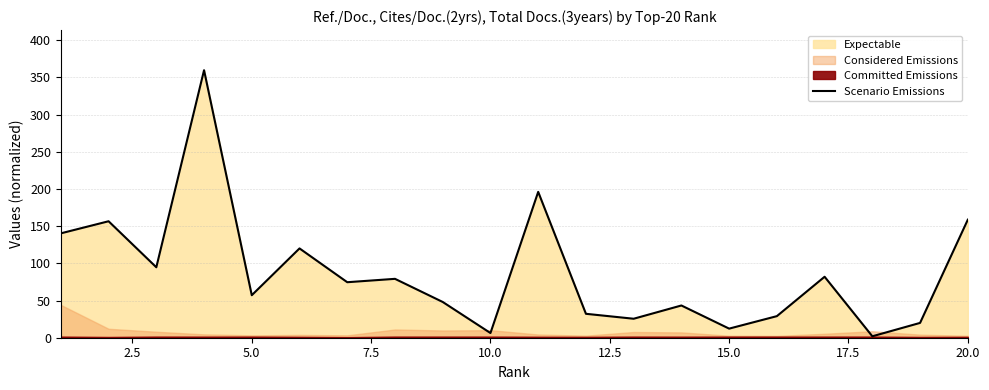

How many interior local peaks (higher than both neighbors) does the data have?

7